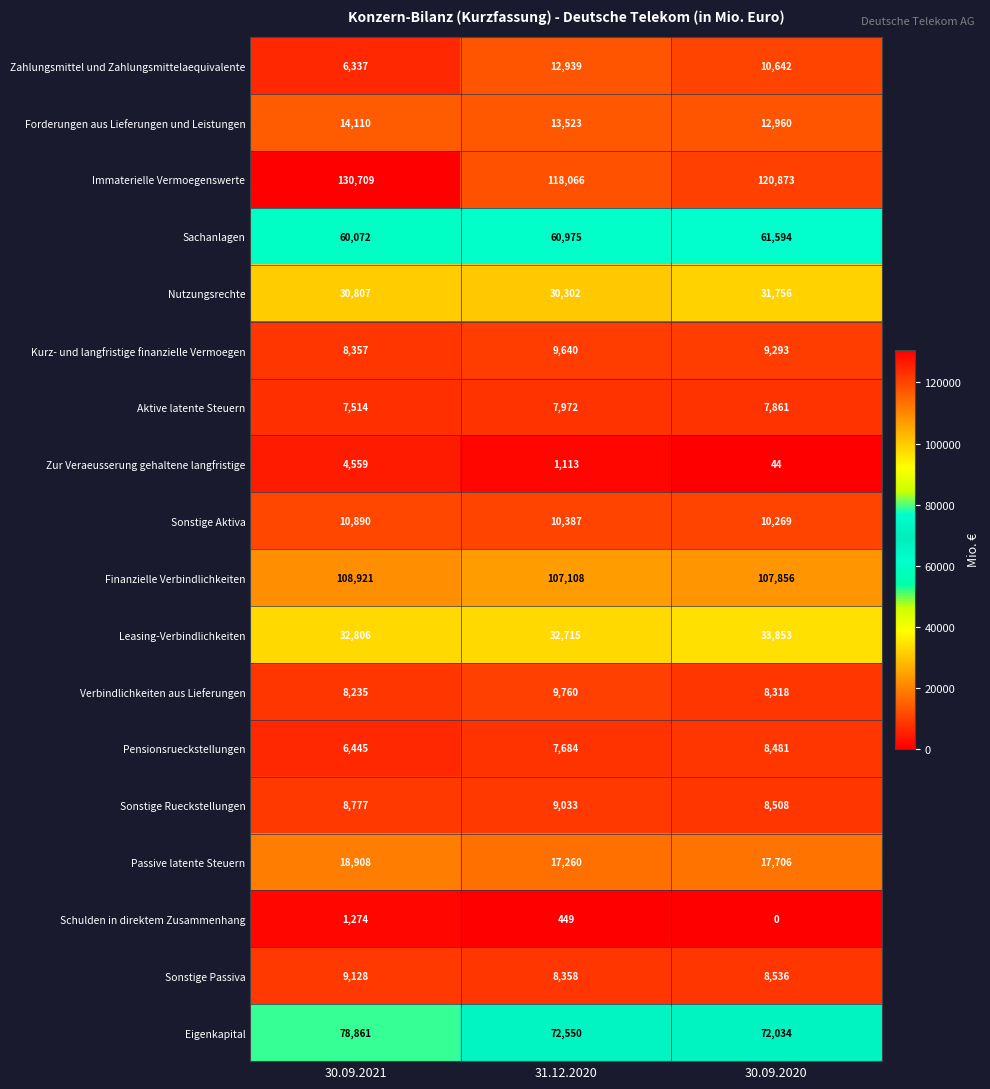

At how many categories does at least one series exceed 130026?

1